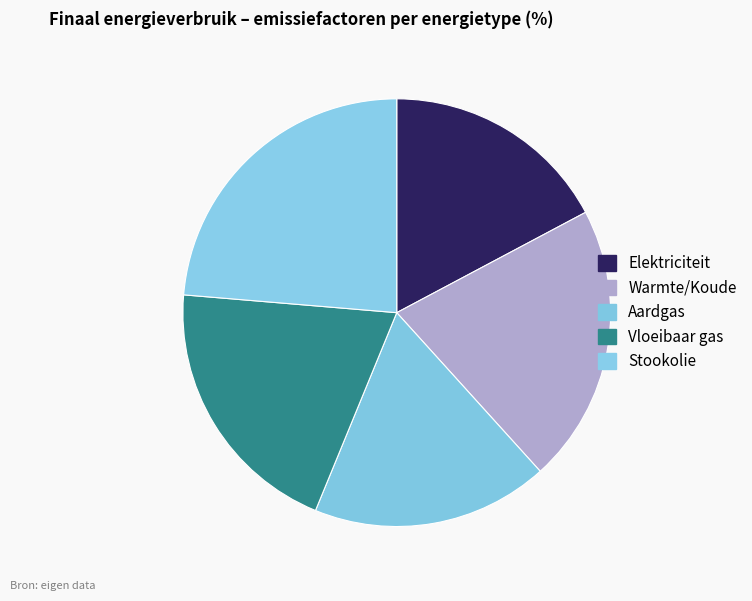

What is the total percentage of Warmte/Koude and Vloeibaar gas?

41.2%